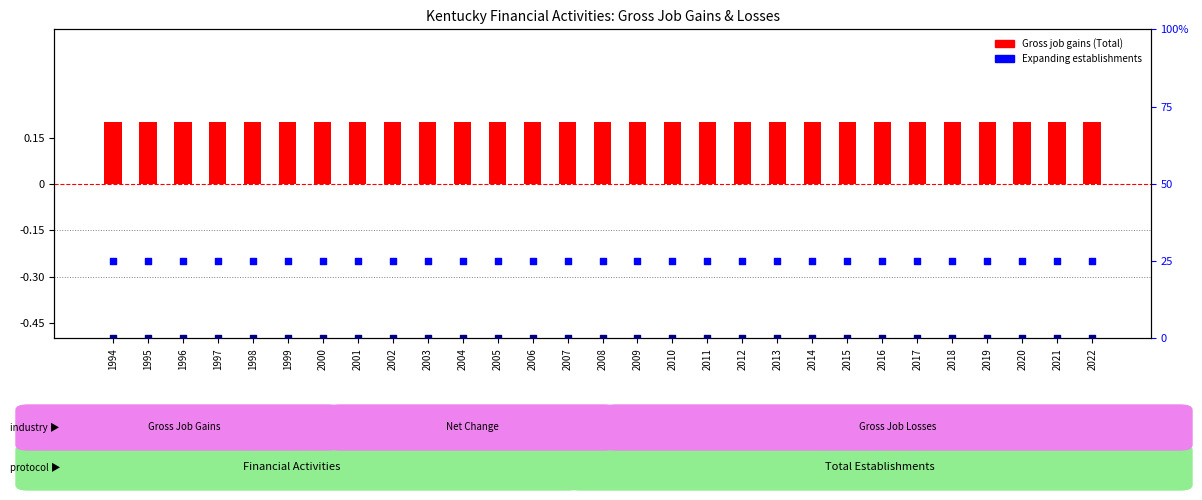

Which series has the widest spread of Y values?

Gross job gains (Total)